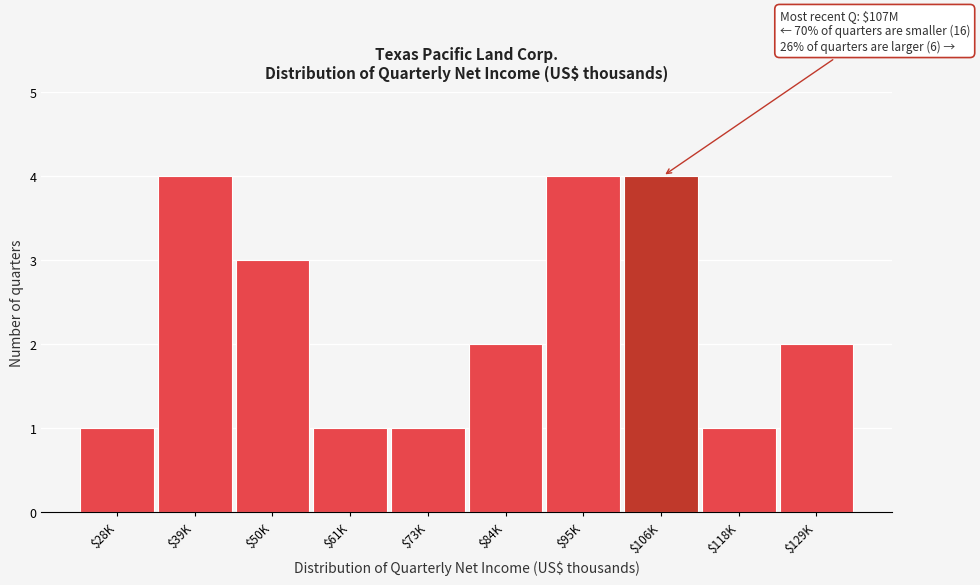

Reading left to right, extract all data points from this chart.

1	4	3	1	1	2	4	4	1	2